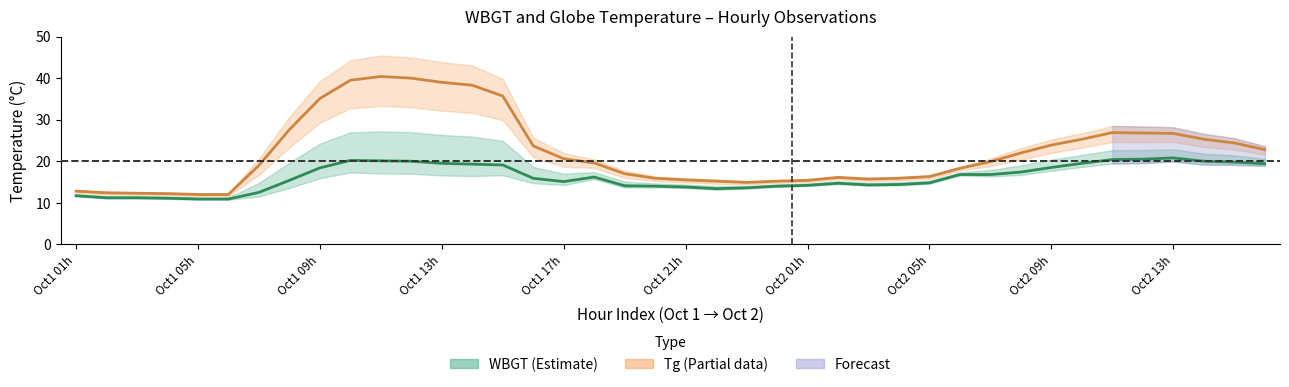

The WBGT series shows 19.0 at Oct1 01h. True or false?

False